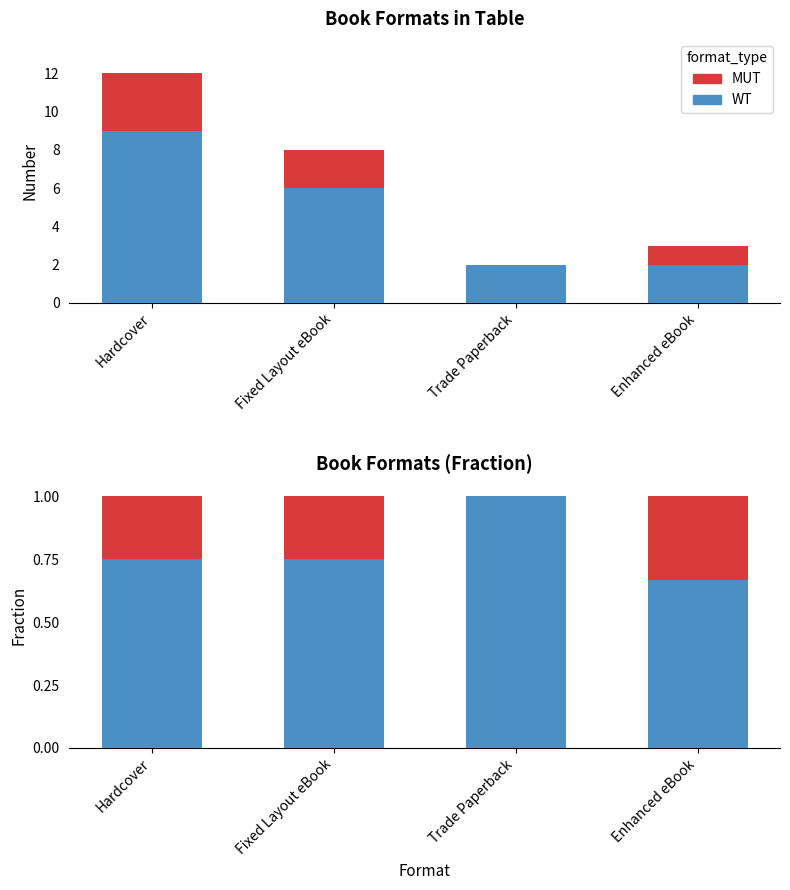

At which category is the sum across all series the highest?

Hardcover